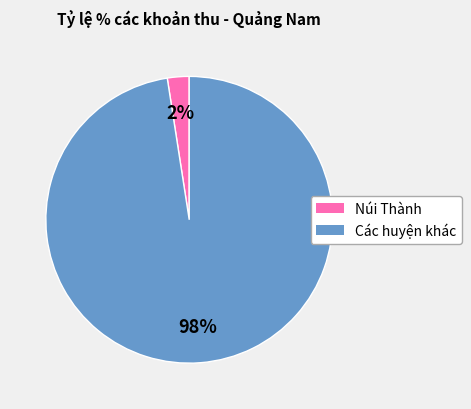

Combined, do Núi Thành and Các huyện khác account for over 50%?

Yes